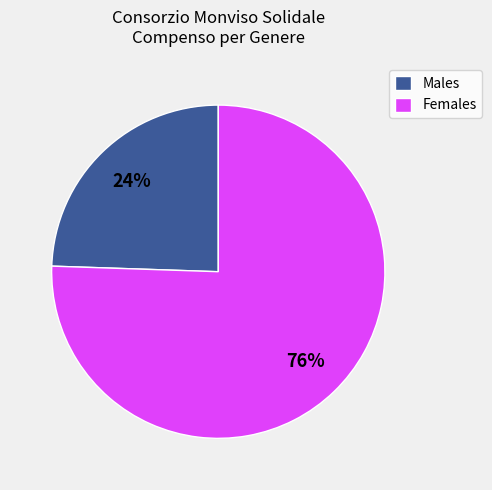

Combined, do Males and Females account for over 50%?

Yes